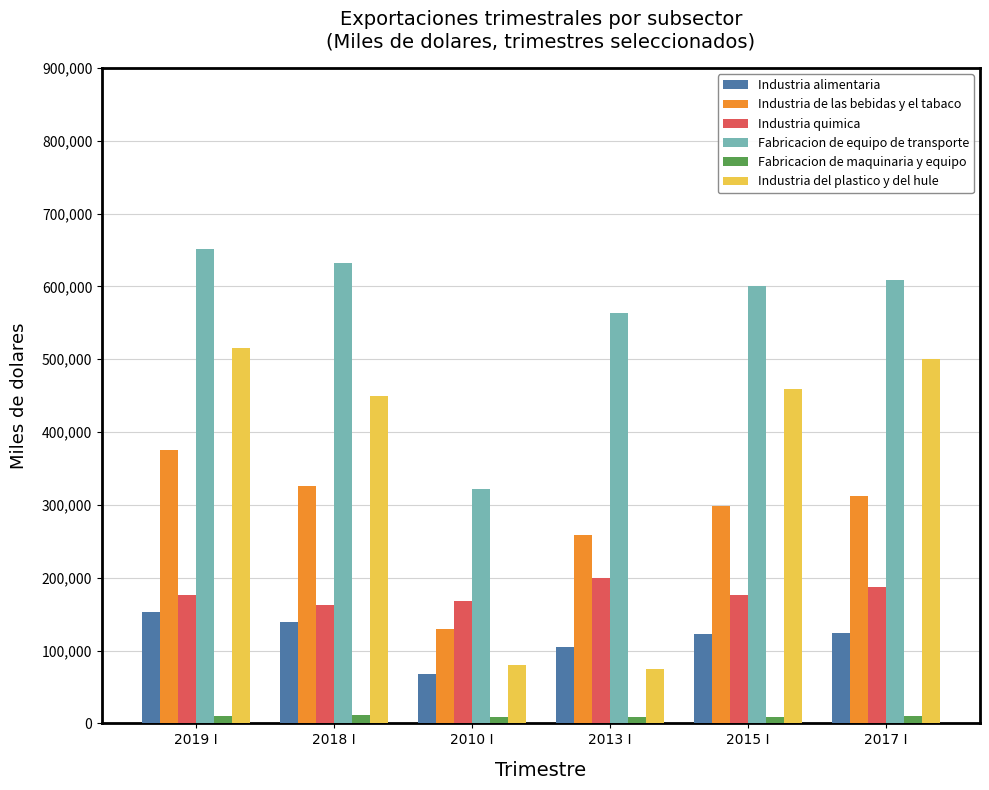

At 2019 I, list the series in order from smallest to largest.

Fabricacion de maquinaria y equipo, Industria alimentaria, Industria quimica, Industria de las bebidas y el tabaco, Industria del plastico y del hule, Fabricacion de equipo de transporte